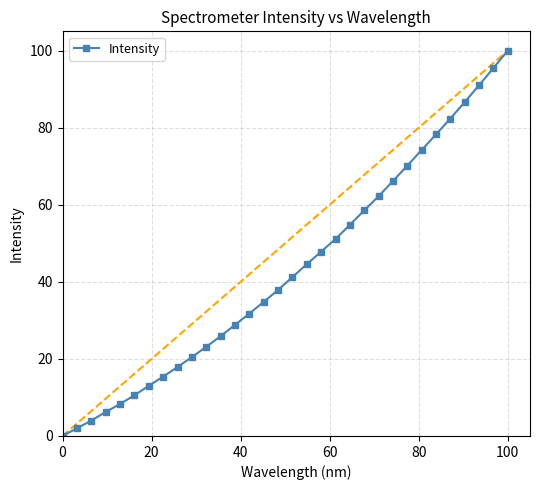

What is the sum of all values?

1384.8